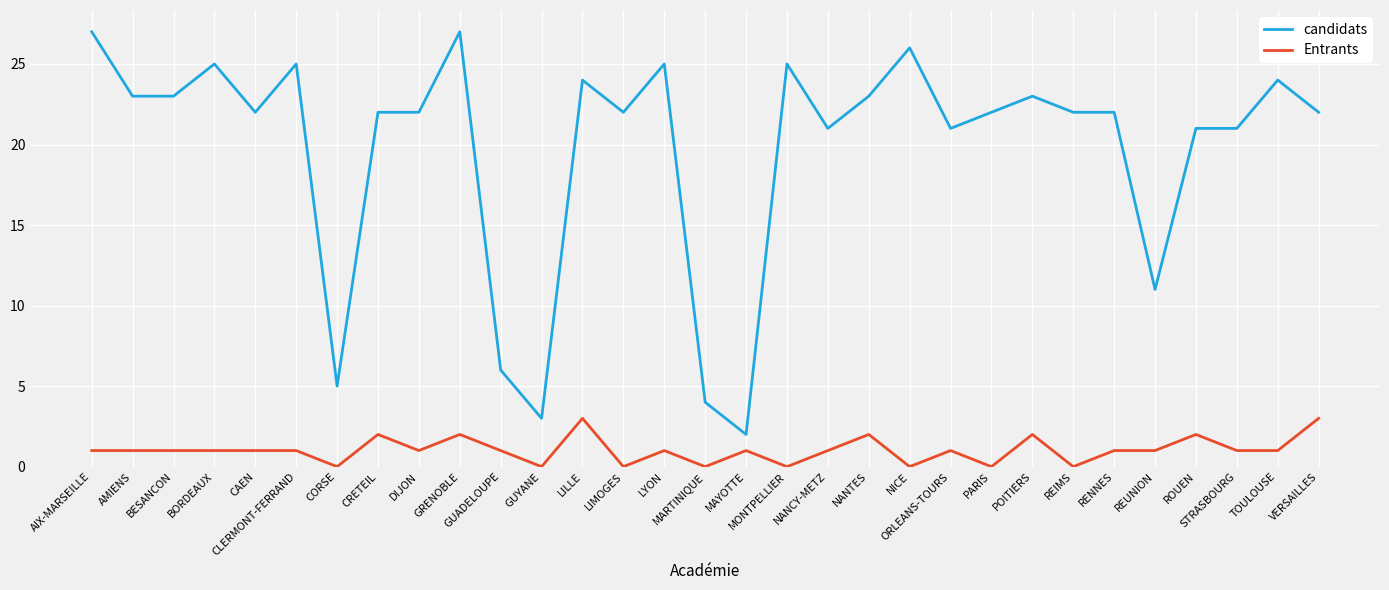

List the series in order of their overall mean, lowest first.

Entrants, candidats